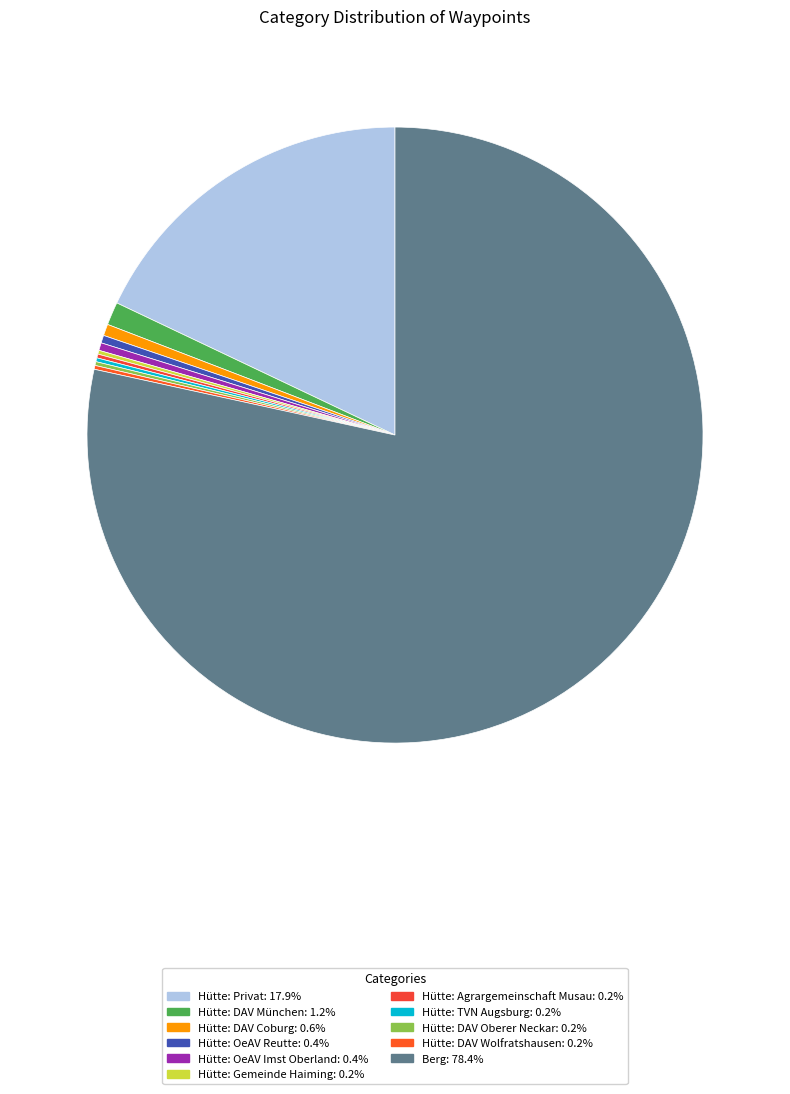

Which category has the biggest portion of the pie?

Berg